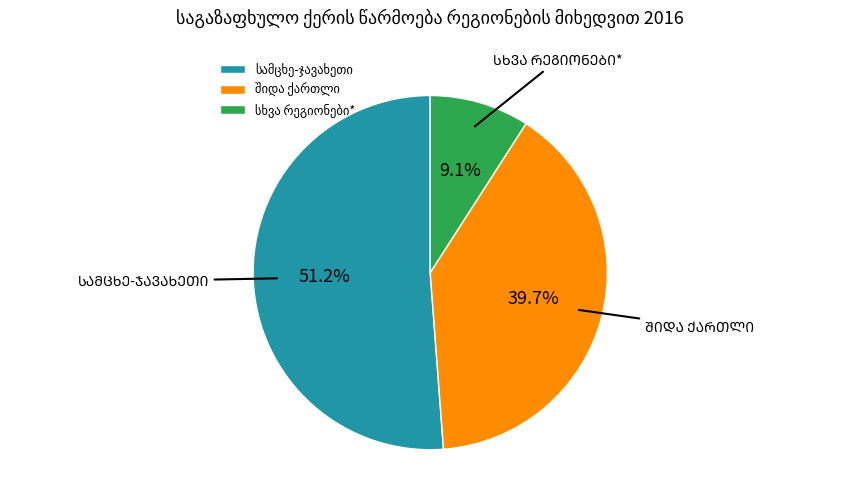

Does any single category account for the majority?

Yes